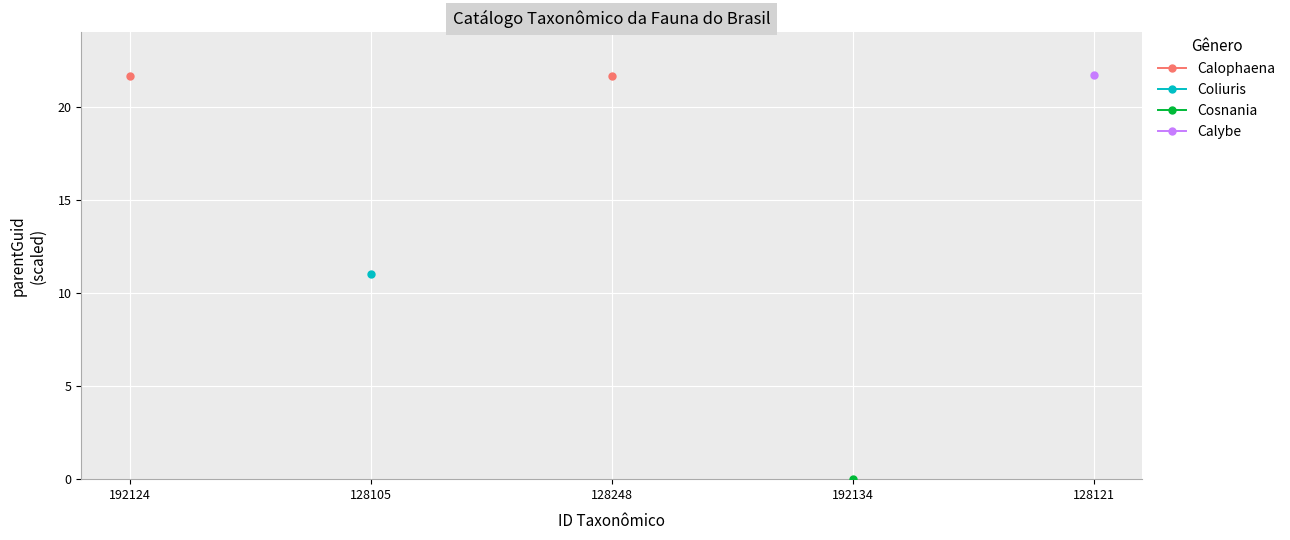

True or false: Calybe and Calophaena cross at least once.

False